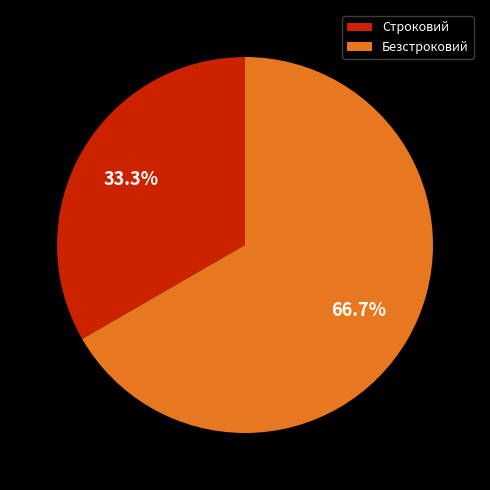

What percentage is the Строковий slice, to the nearest percent?

33%